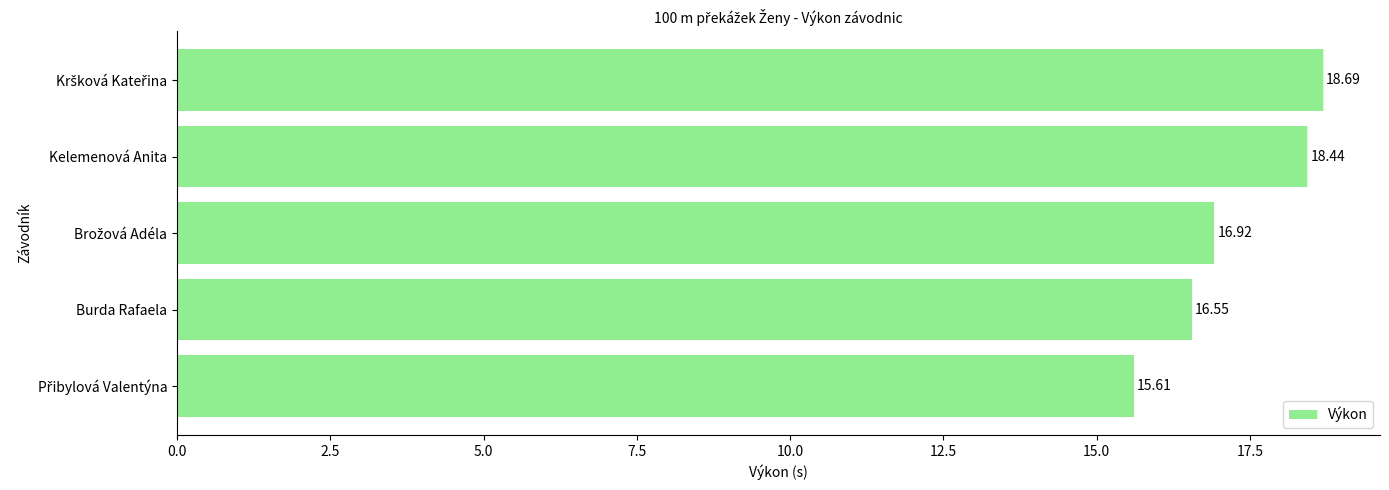

What is the sum of all values?

86.2